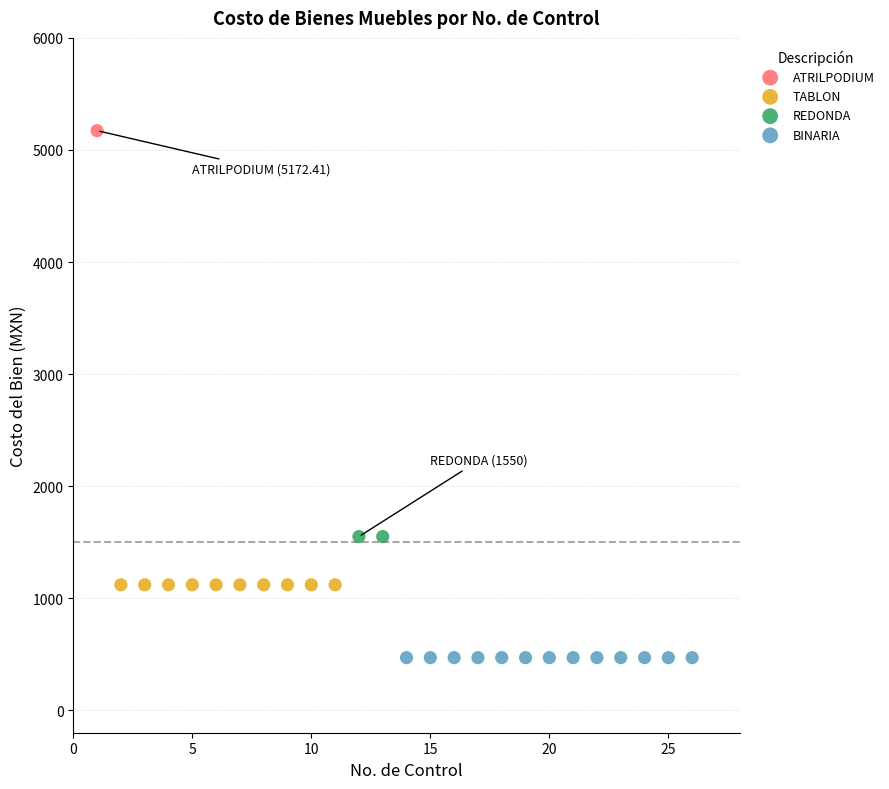

What are all the series names shown in the legend?

ATRILPODIUM, TABLON, REDONDA, BINARIA